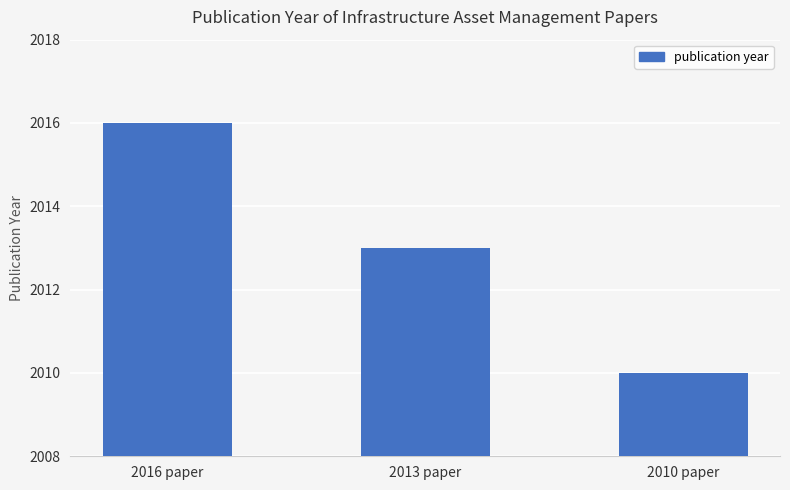

List the labels in order of value, smallest first.

2010 paper, 2013 paper, 2016 paper